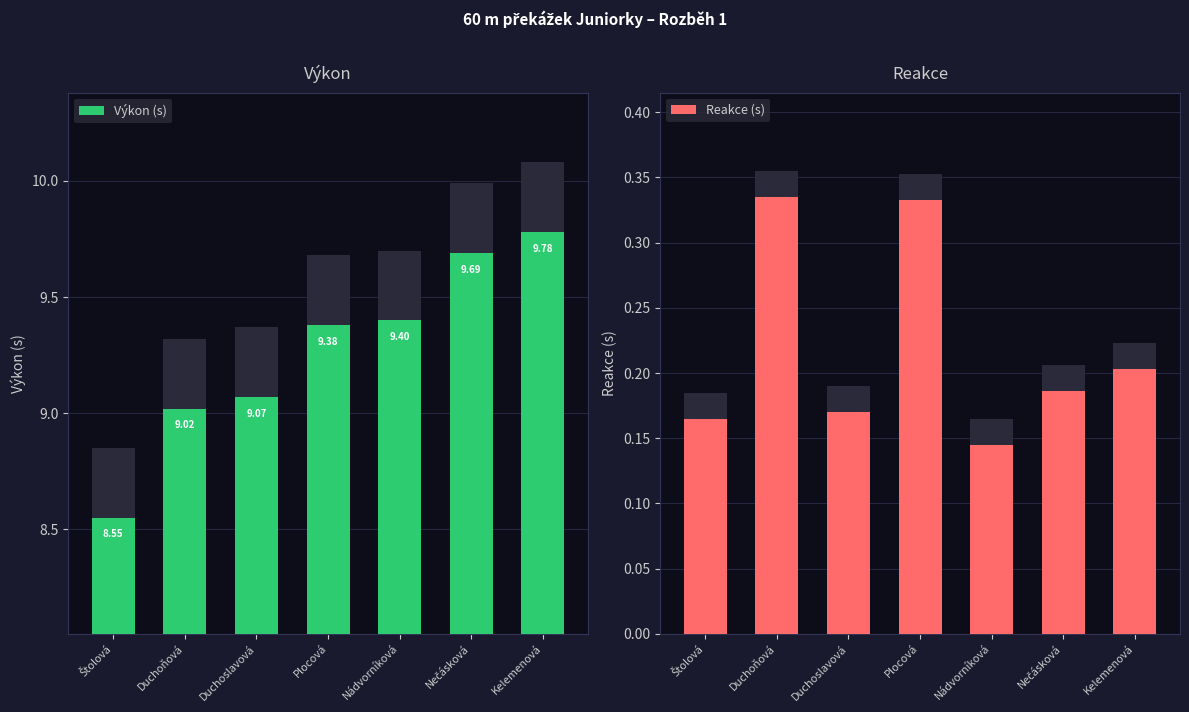

Which category has the highest value in the Reakce (s) series?

Duchoňová